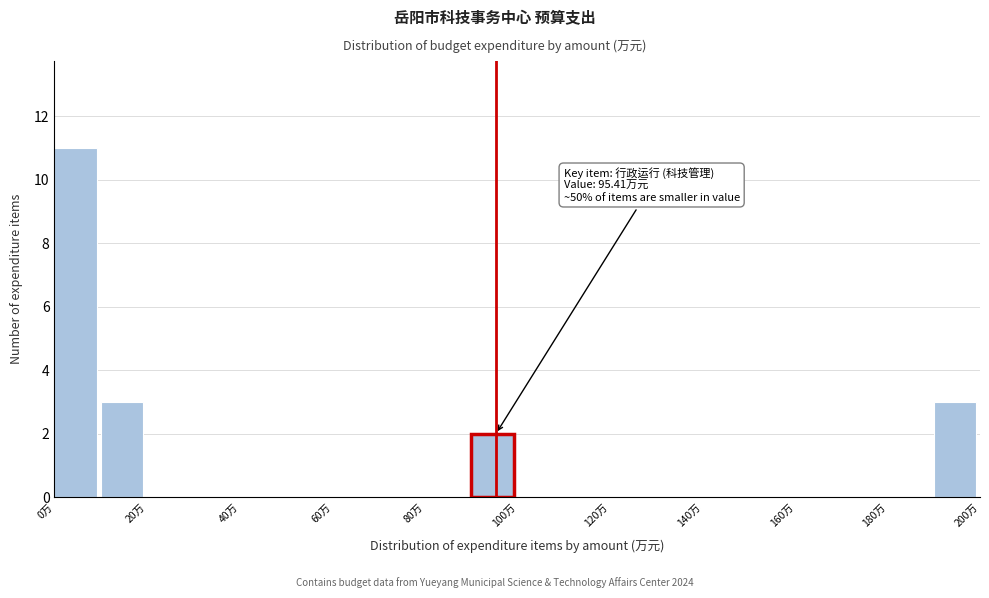

Which range on the x-axis has the tallest bar?

0 to 10